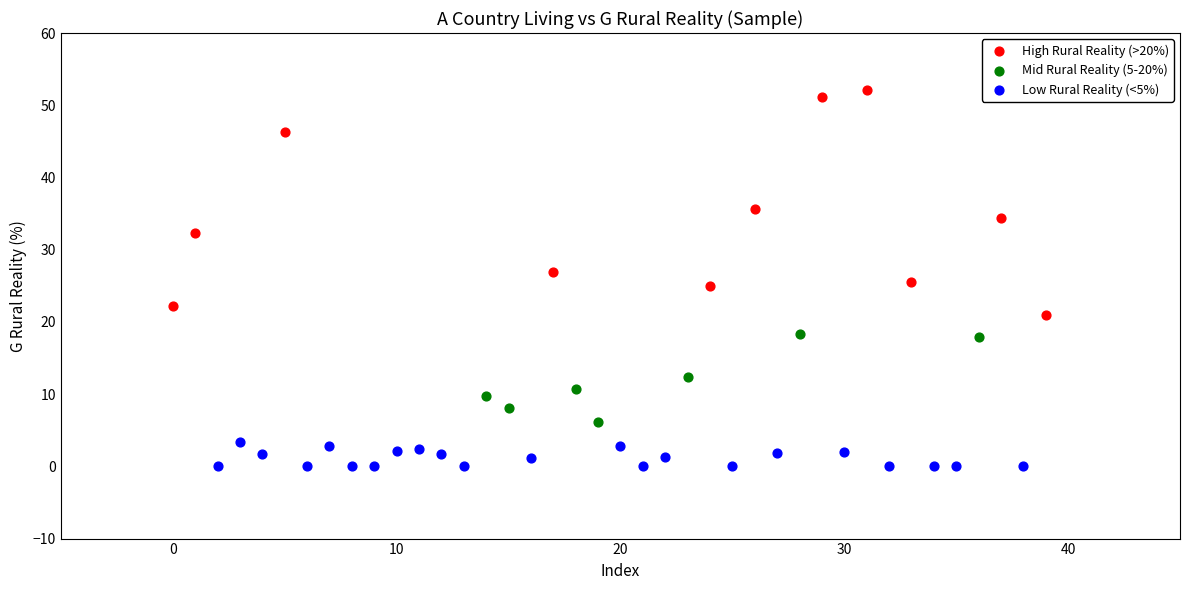

What are all the series names shown in the legend?

High Rural Reality (>20%), Mid Rural Reality (5-20%), Low Rural Reality (<5%)